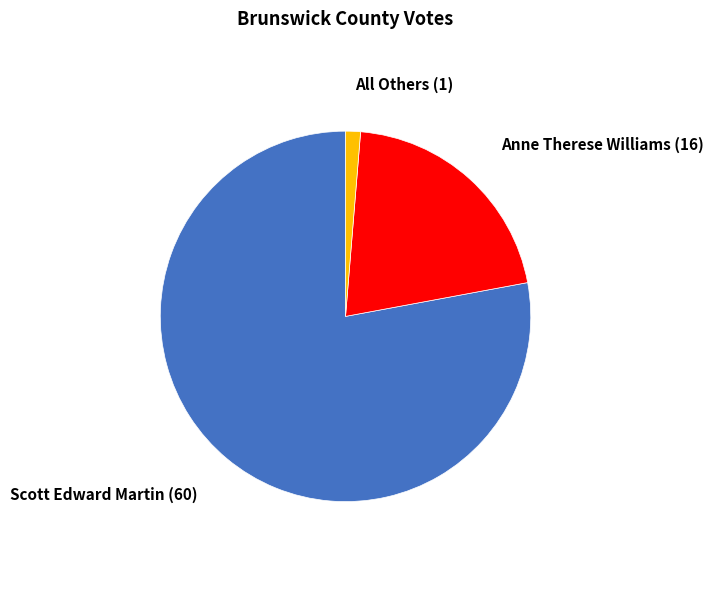

Rank the categories by value from lowest to highest.

All Others, Anne Therese Williams, Scott Edward Martin